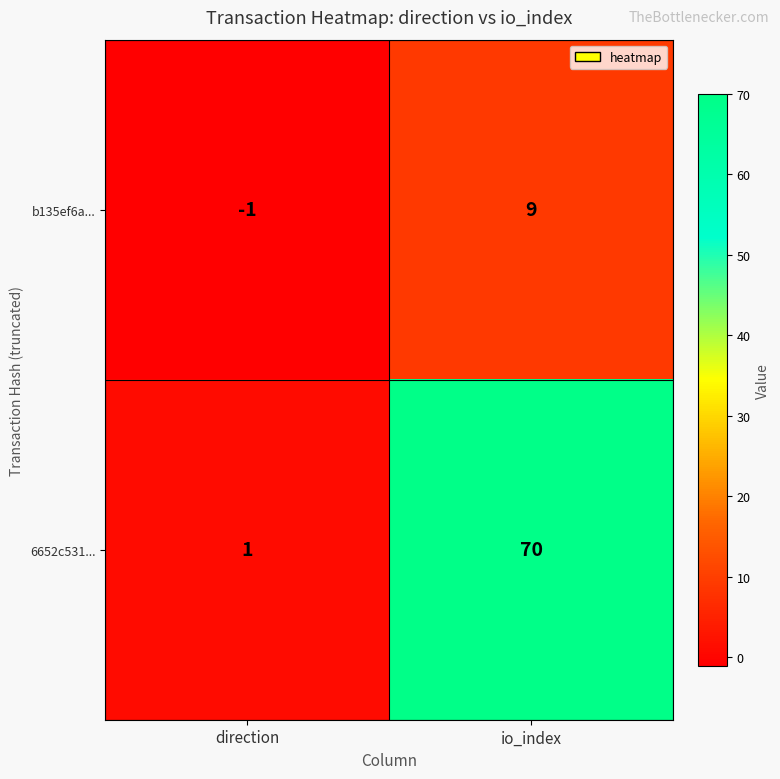

How many series are shown in this chart?

2